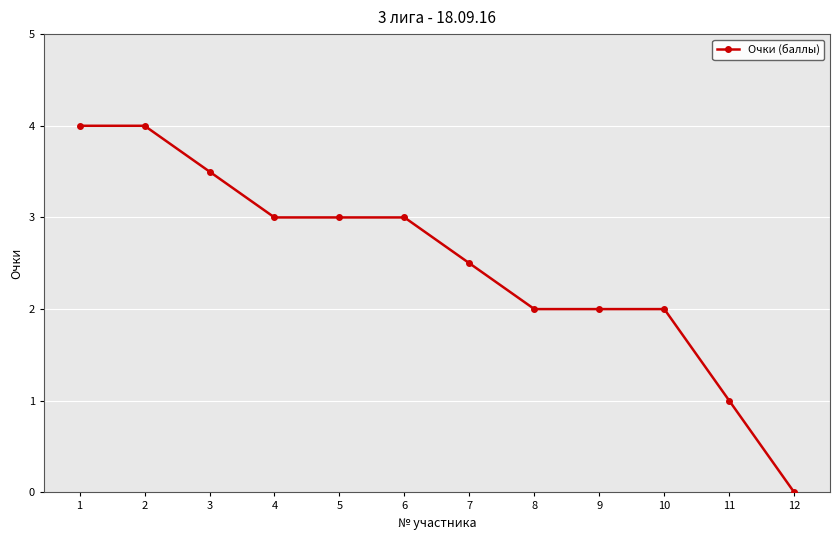

What is the ratio of the value at 11 to the value at 4?

0.3